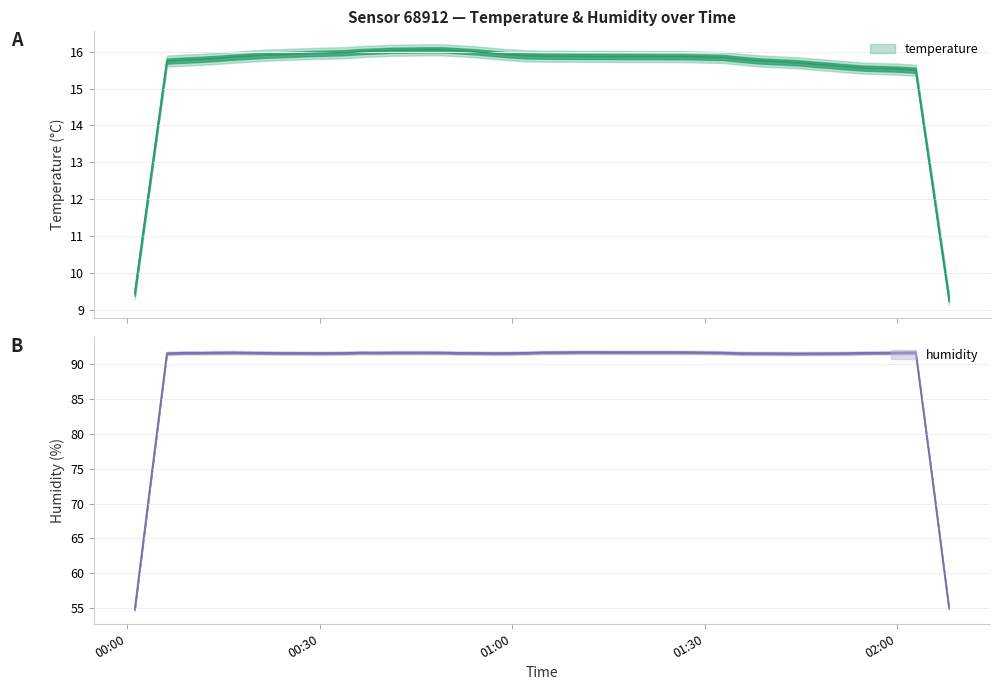

What is the approximate value of humidity at 24?

91.6